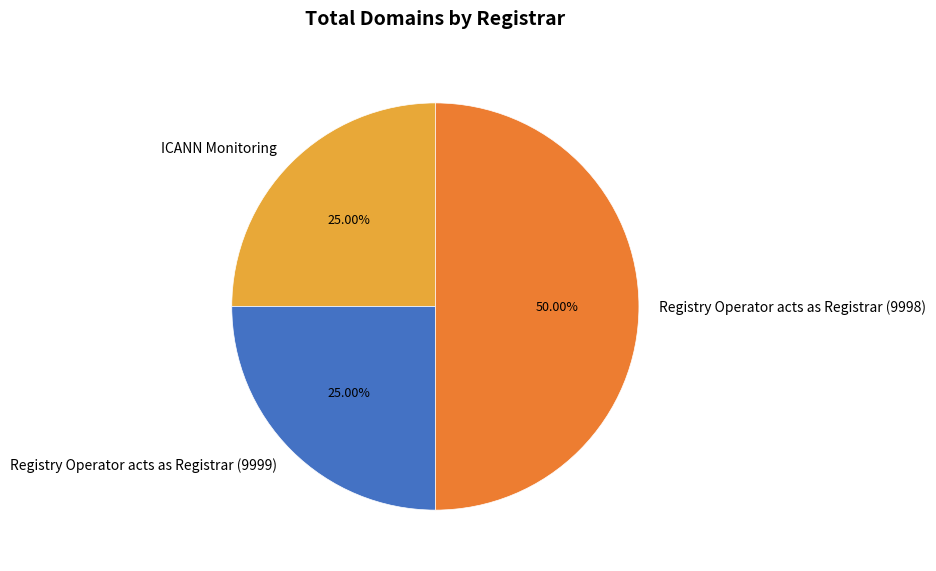

To the nearest percent, what is the average slice percentage?

33%